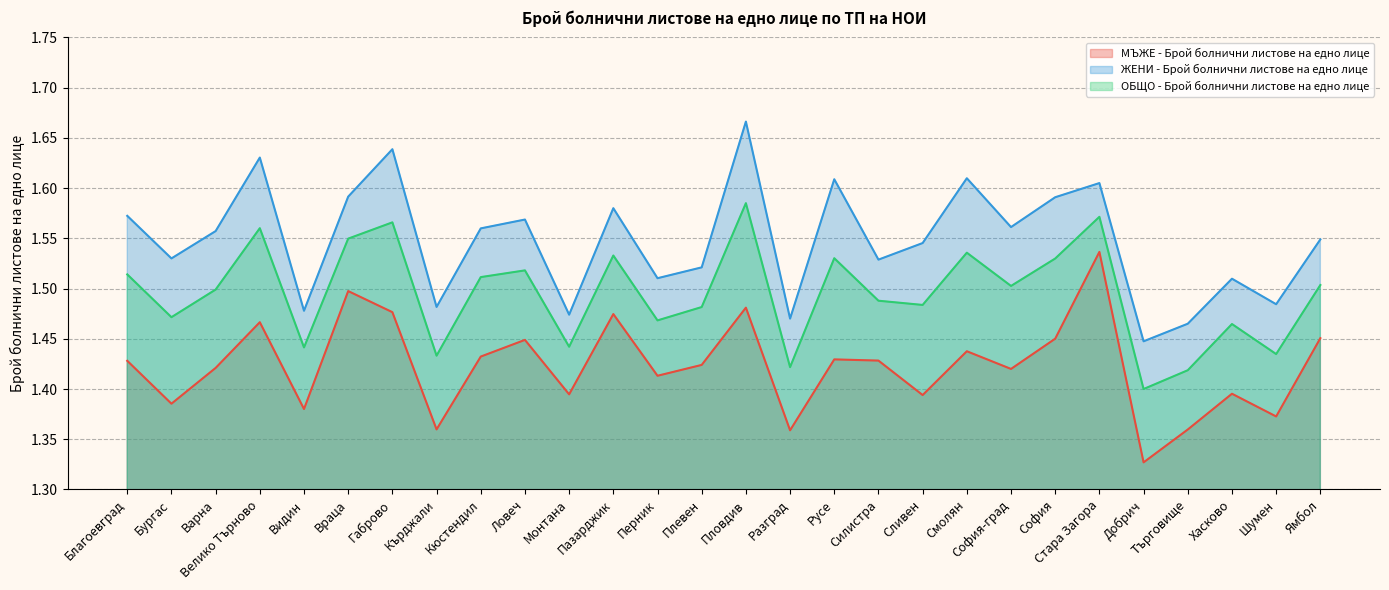

Reading left to right, list all the values displayed in this chart.

МЪЖЕ - Брой болнични листове на едно лице: 1.4	1.4	1.4	1.5	1.4	1.5	1.5	1.4	1.4	1.4	1.4	1.5	1.4	1.4	1.5	1.4	1.4	1.4	1.4	1.4	1.4	1.5	1.5	1.3	1.4	1.4	1.4	1.5
ЖЕНИ - Брой болнични листове на едно лице: 1.6	1.5	1.6	1.6	1.5	1.6	1.6	1.5	1.6	1.6	1.5	1.6	1.5	1.5	1.7	1.5	1.6	1.5	1.5	1.6	1.6	1.6	1.6	1.4	1.5	1.5	1.5	1.5
ОБЩО - Брой болнични листове на едно лице: 1.5	1.5	1.5	1.6	1.4	1.5	1.6	1.4	1.5	1.5	1.4	1.5	1.5	1.5	1.6	1.4	1.5	1.5	1.5	1.5	1.5	1.5	1.6	1.4	1.4	1.5	1.4	1.5